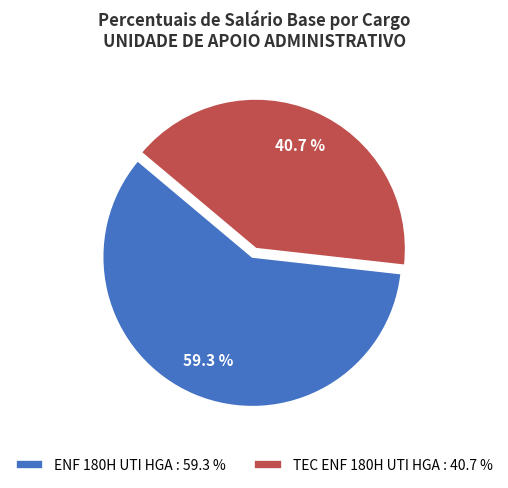

How many slices are in this pie chart?

2